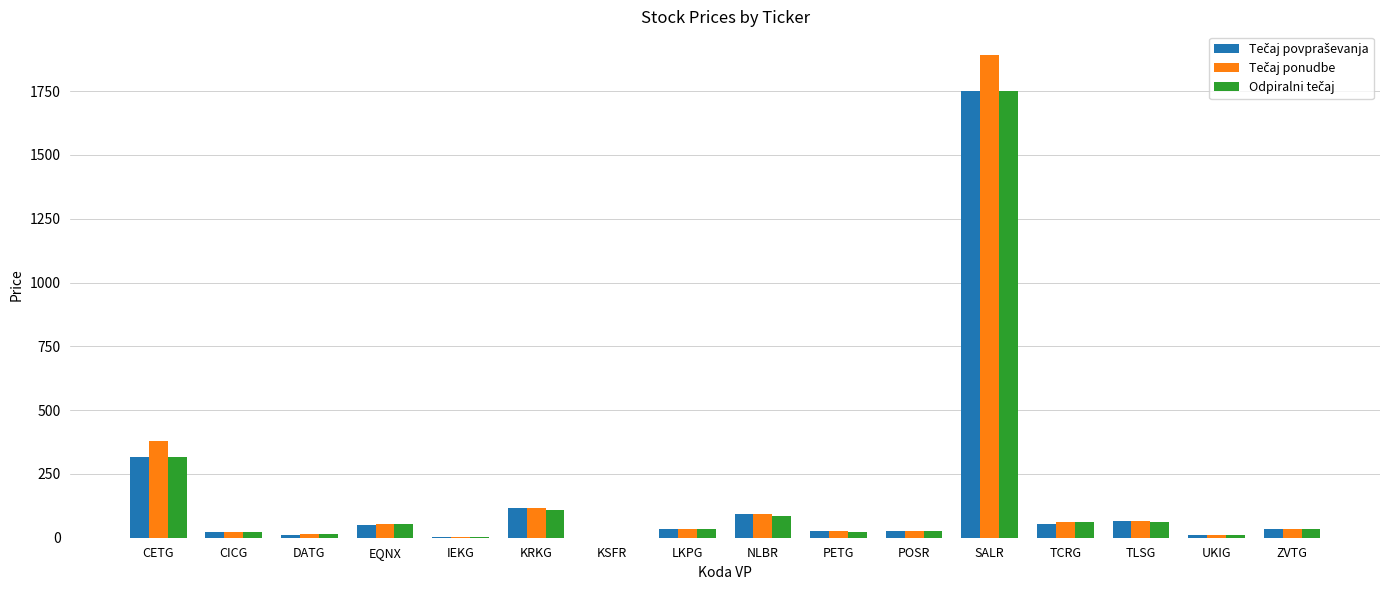

At which category does the chart reach its peak across all series?

SALR